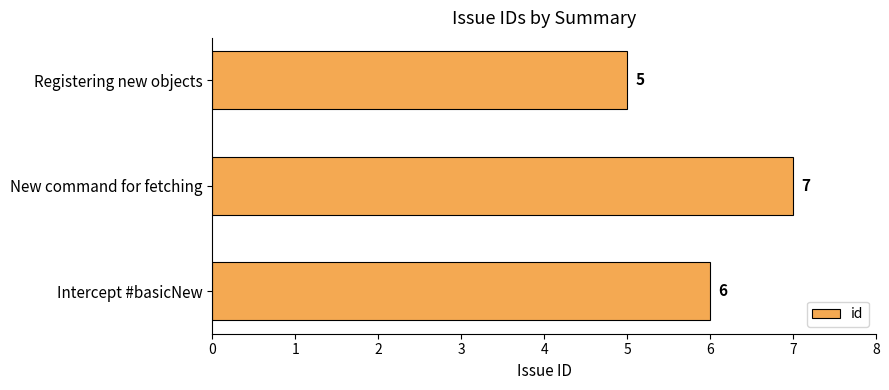

What is the maximum value shown in the chart?

7